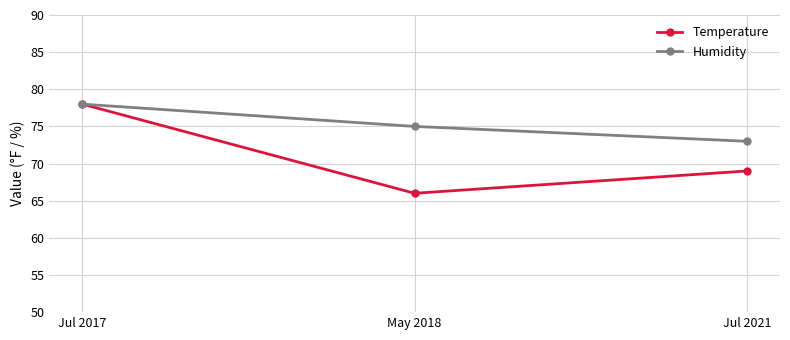

What is the difference between the maximum and minimum values in the Humidity series?

5